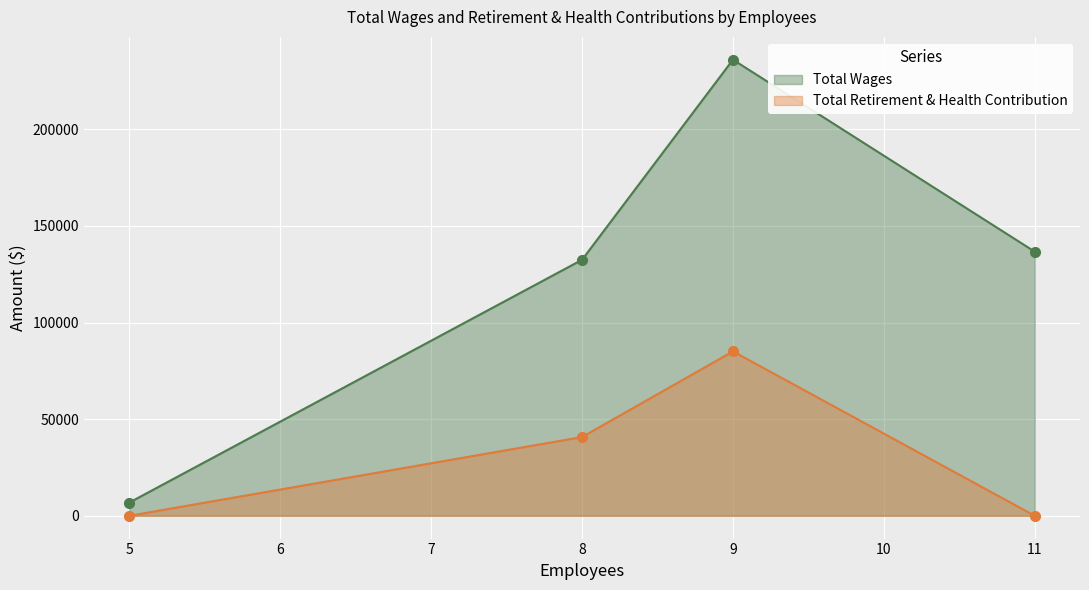

Reading left to right, extract all data points from this chart.

Total Wages: 6850	132506	236083	136710
Total Retirement & Health Contribution: 0	40761	85099	0